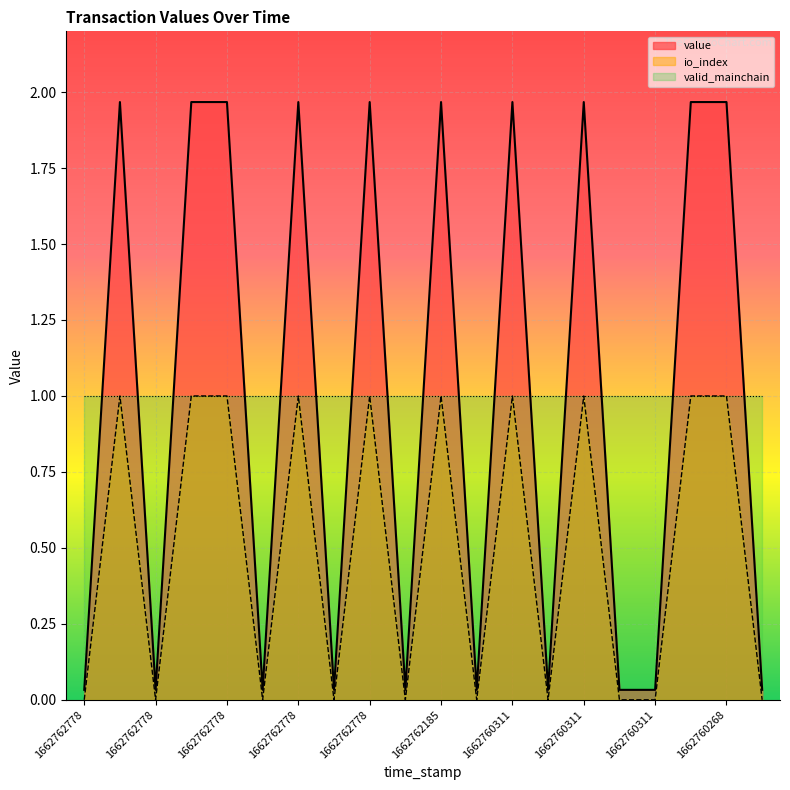

Which label corresponds to the smallest value in the chart?

1662762778